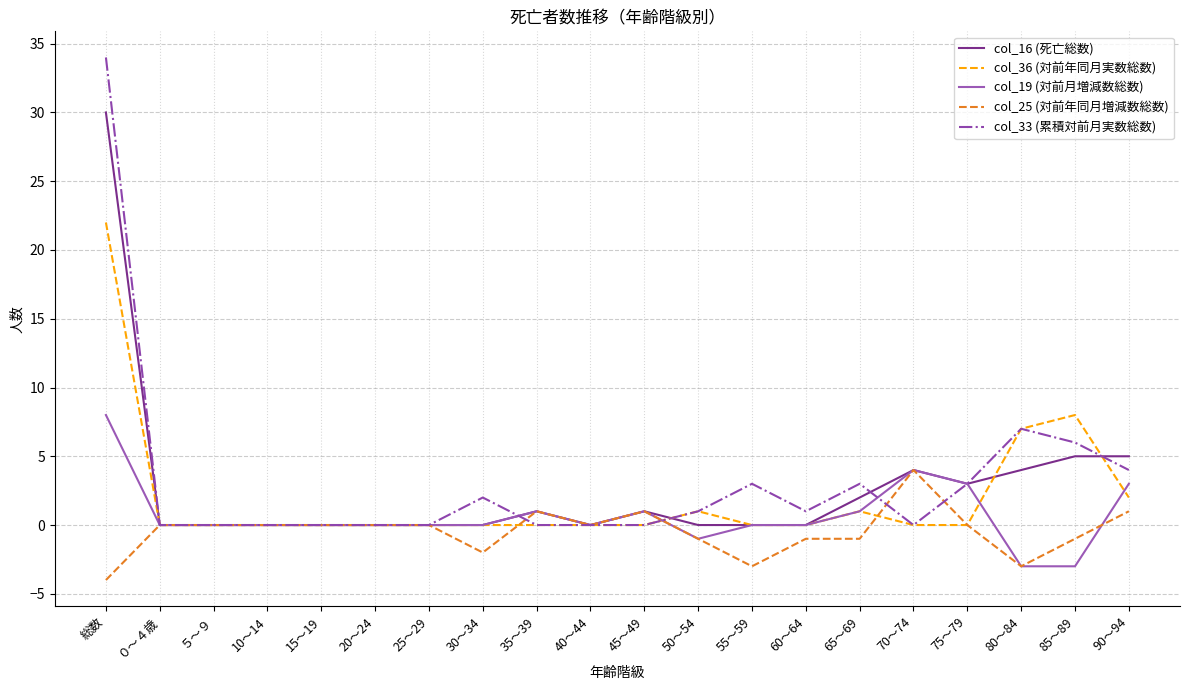

Rank the series by their maximum value, from lowest to highest.

col_25 (対前年同月増減数総数), col_19 (対前月増減数総数), col_36 (対前年同月実数総数), col_16 (死亡総数), col_33 (累積対前月実数総数)